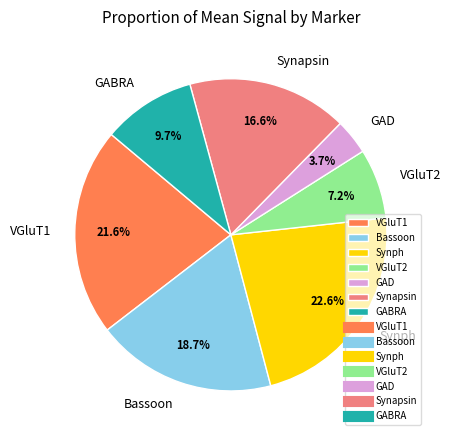

To the nearest percent, what is the average slice percentage?

14%